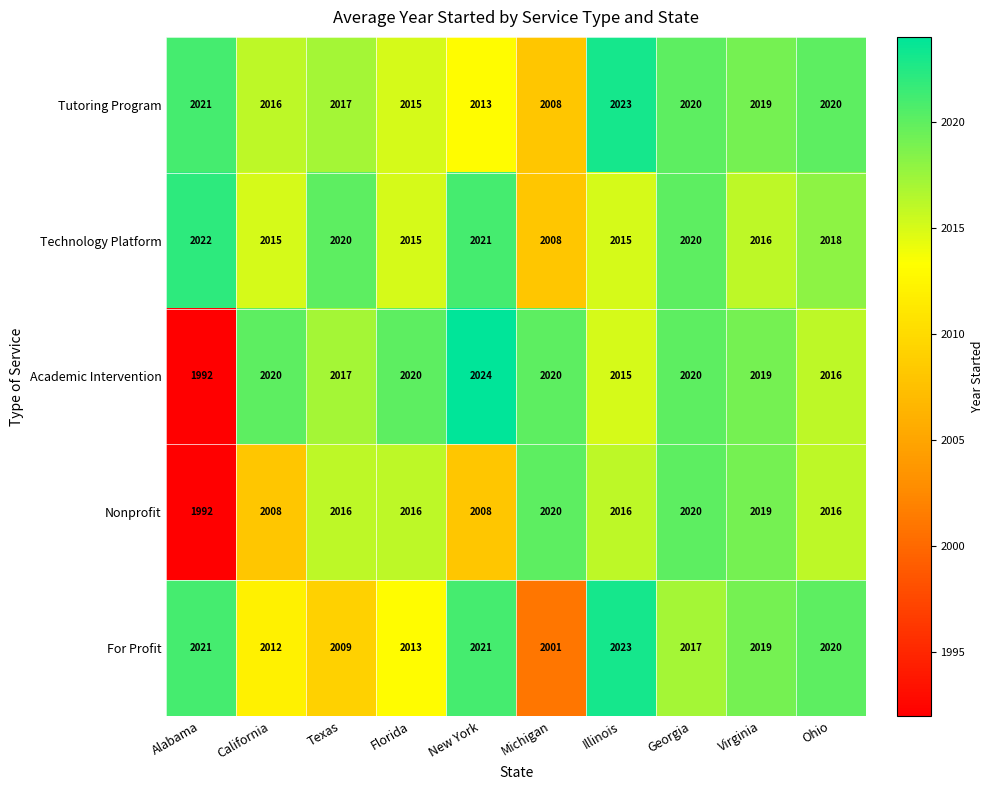

Between Texas and Virginia, which series saw the biggest shift?

For Profit